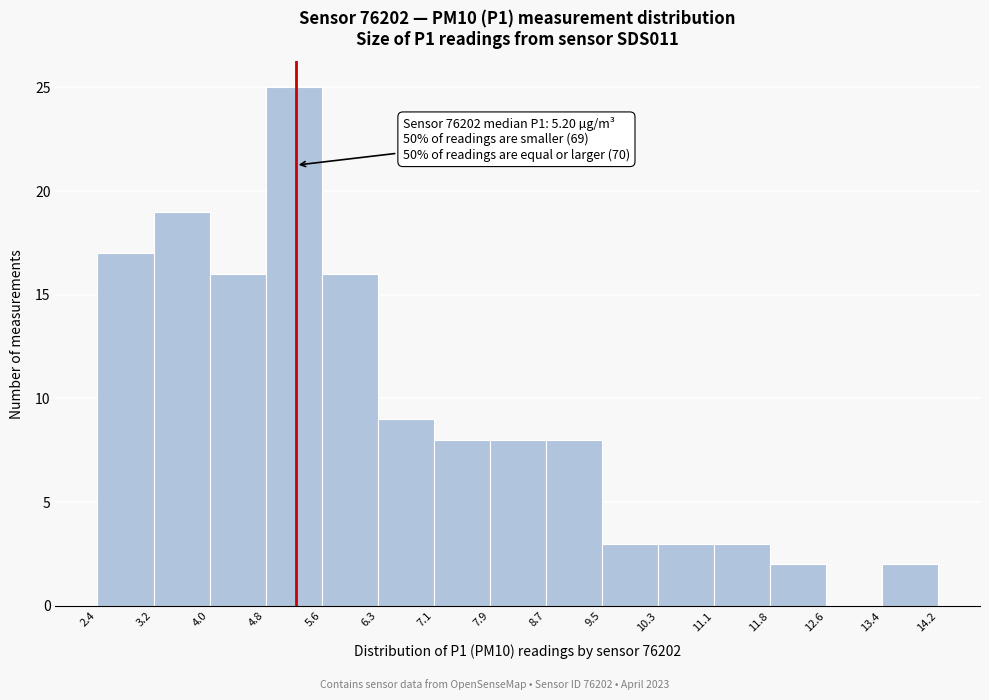

Which range on the x-axis has the tallest bar?

4.8 to 5.6